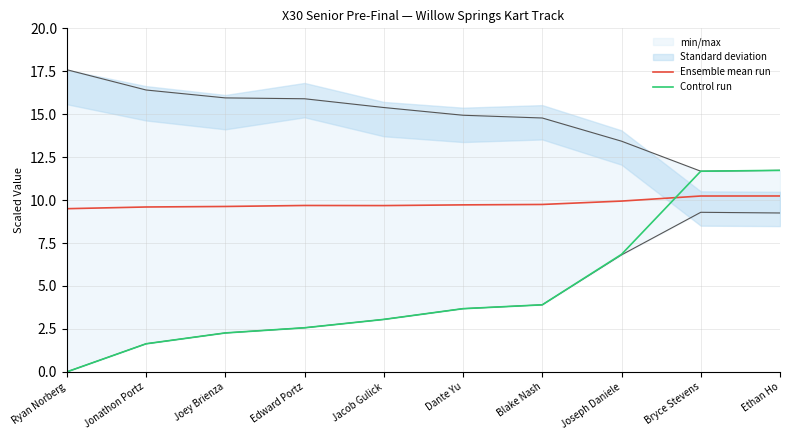

Where do Ensemble mean run and Control run first cross each other?

Joseph Daniele and Bryce Stevens